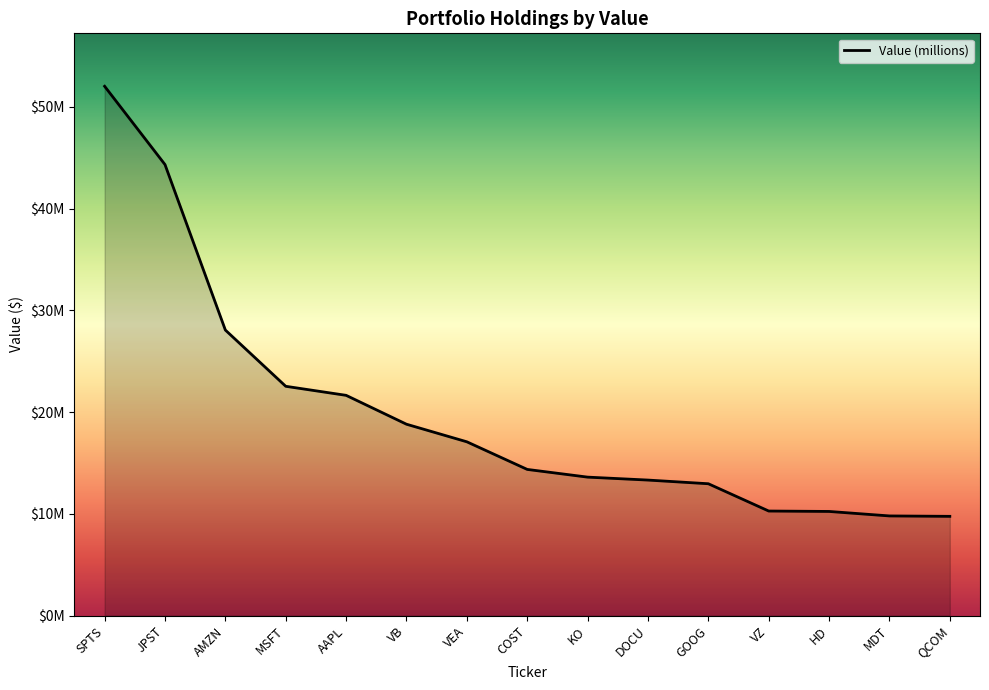

Does the chart have visible grid lines?

No